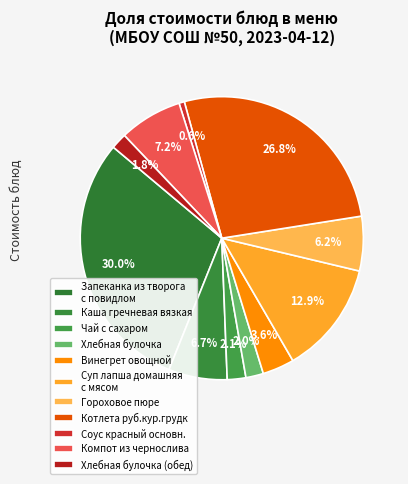

To the nearest percent, what portion does Компот из чернослива represent?

7%